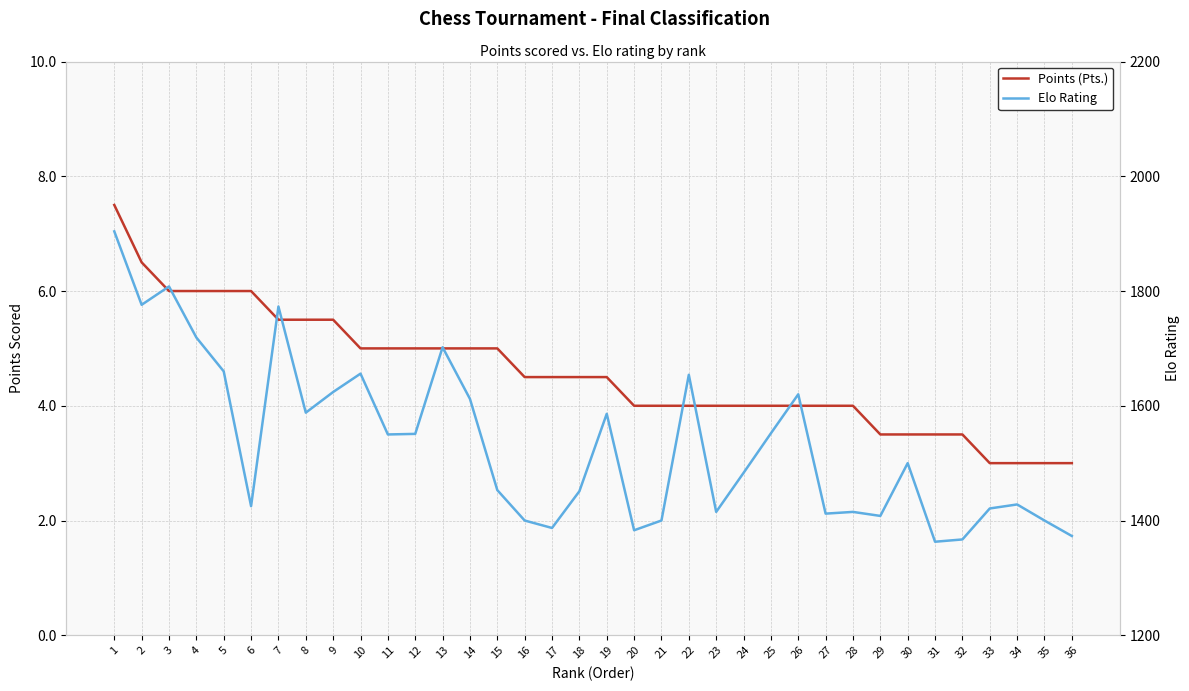

Where is Elo Rating nearest to the value 1633?

9